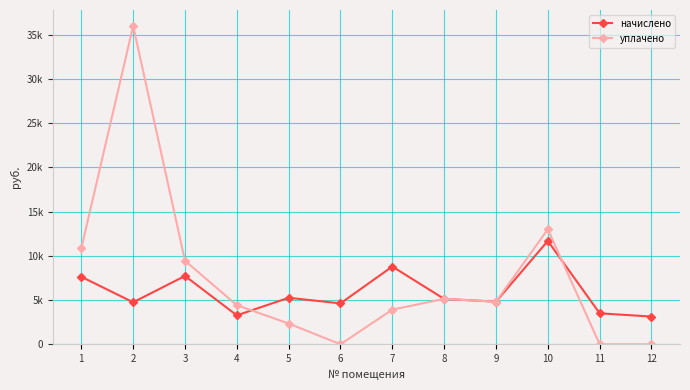

List the series in order of their overall mean, highest first.

уплачено, начислено